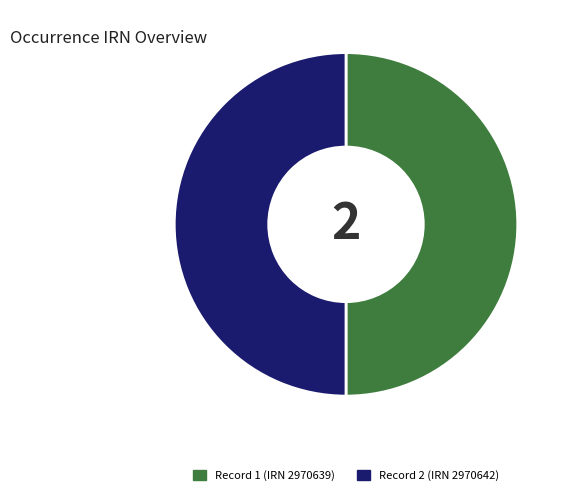

Do Record 2 (IRN 2970642) and Record 1 (IRN 2970639) together represent more than half of the pie?

Yes